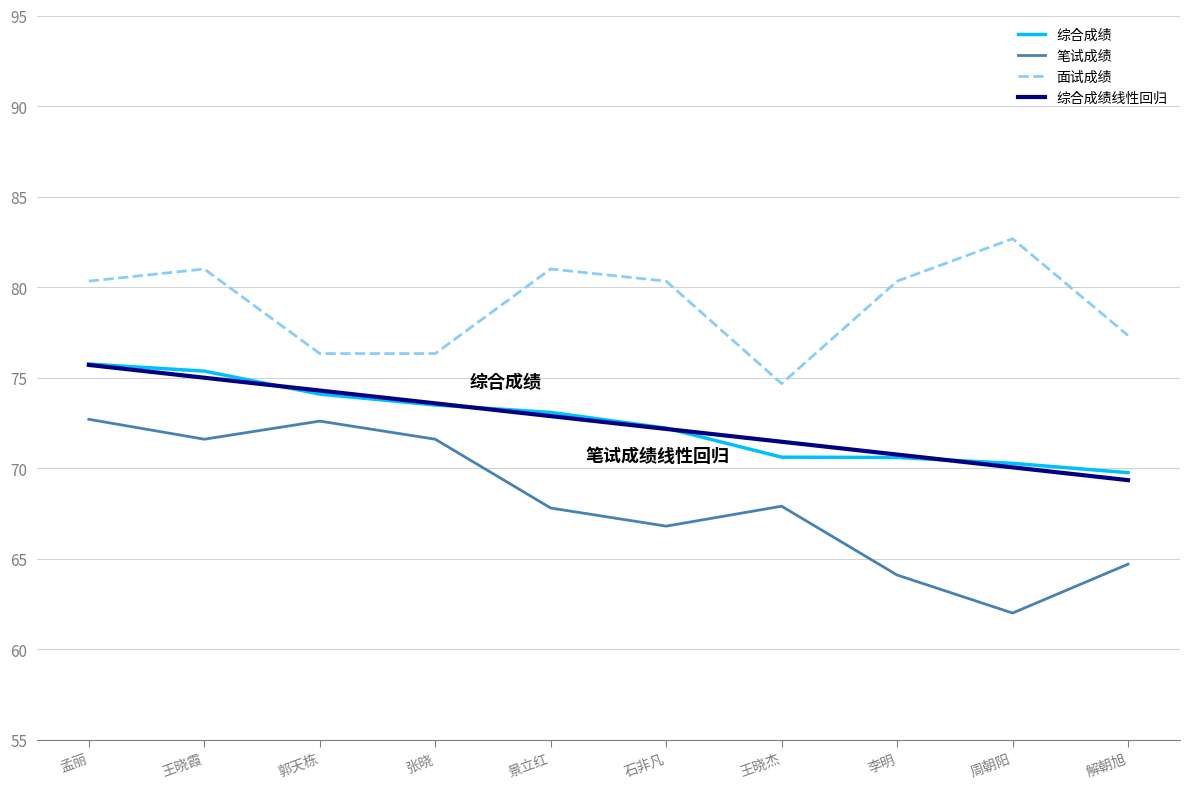

What are all the series names shown in the legend?

综合成绩, 笔试成绩, 面试成绩, 综合成绩线性回归